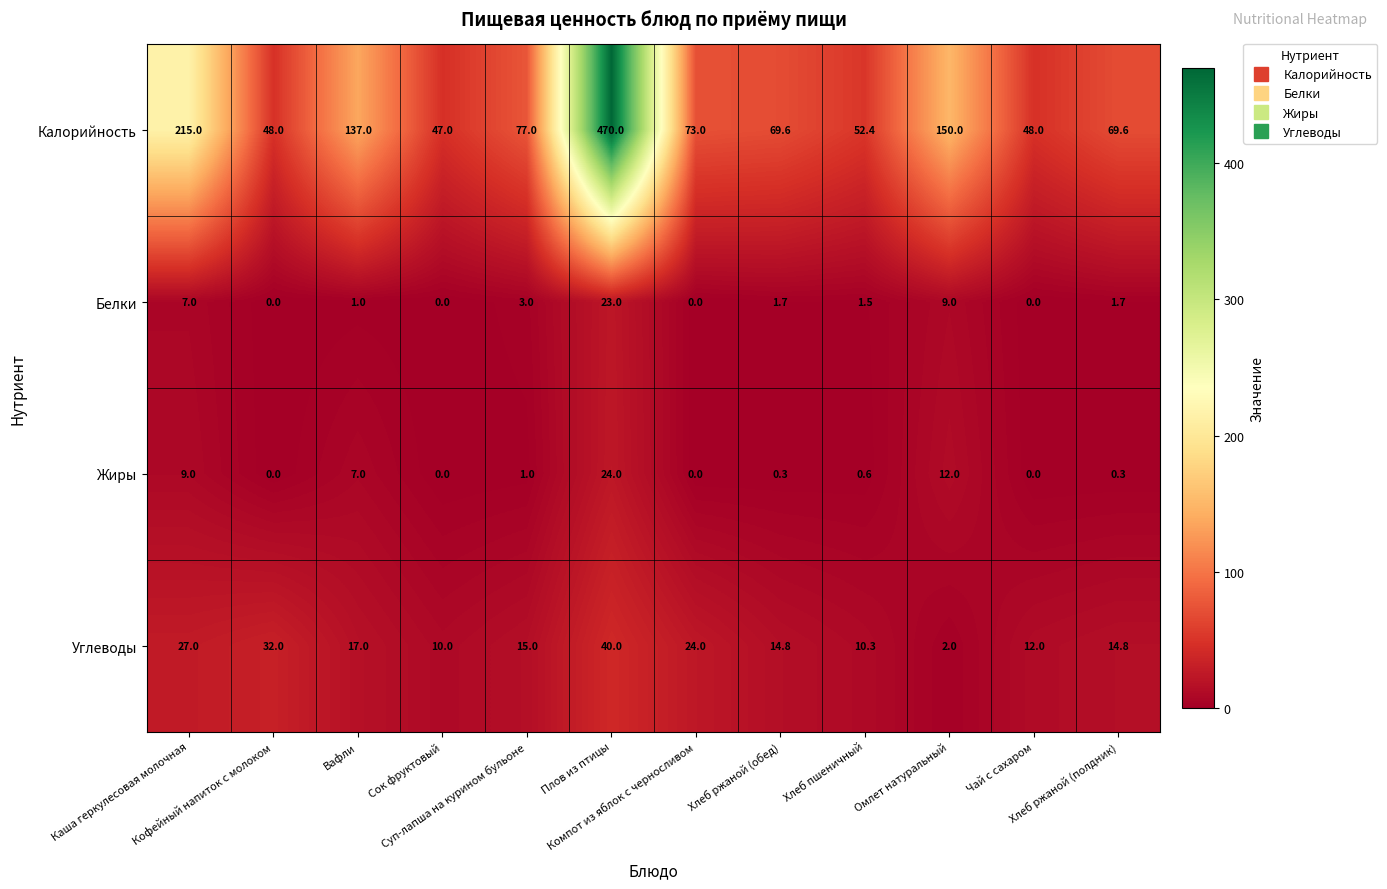

At how many categories does at least one series exceed 115?

4